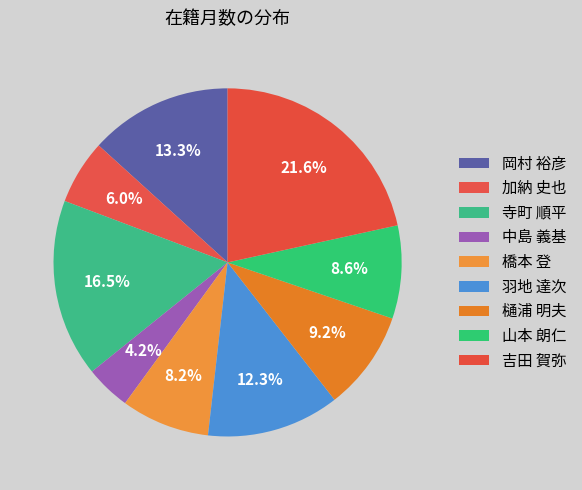

To the nearest percent, what is the combined percentage of 寺町 順平 and 岡村 裕彦?

30%